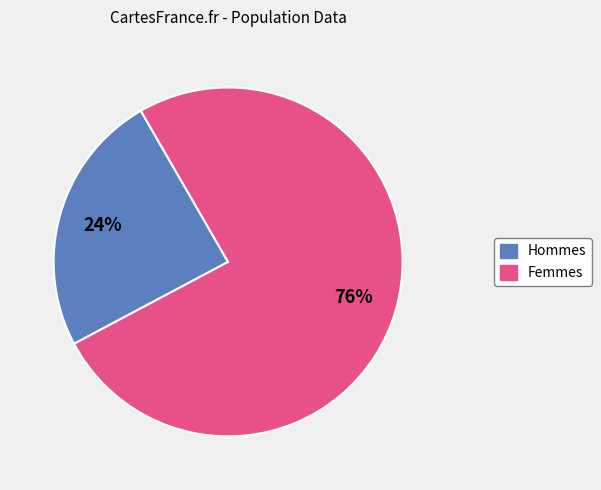

To the nearest percent, what portion does Hommes represent?

24%